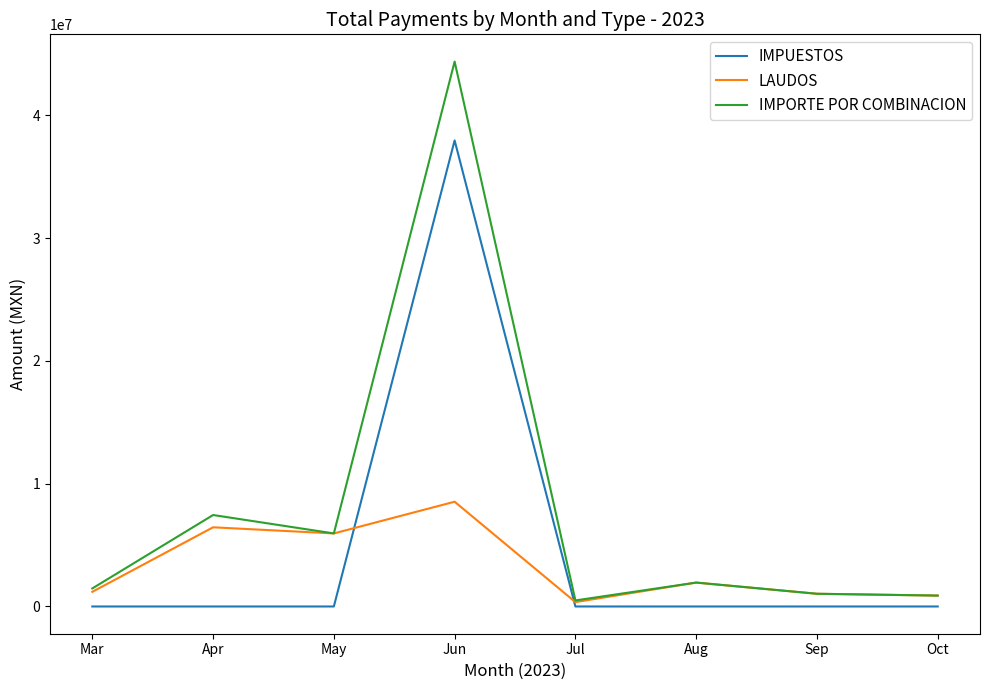

What are all the series names shown in the legend?

IMPUESTOS, LAUDOS, IMPORTE POR COMBINACION